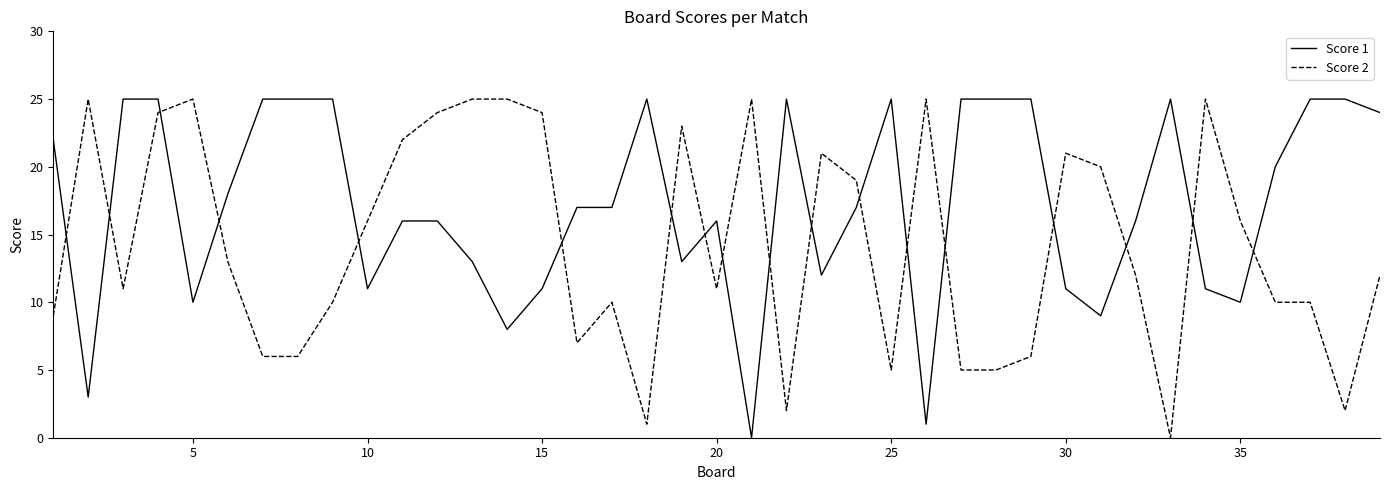

What is the maximum value shown in the chart?

25